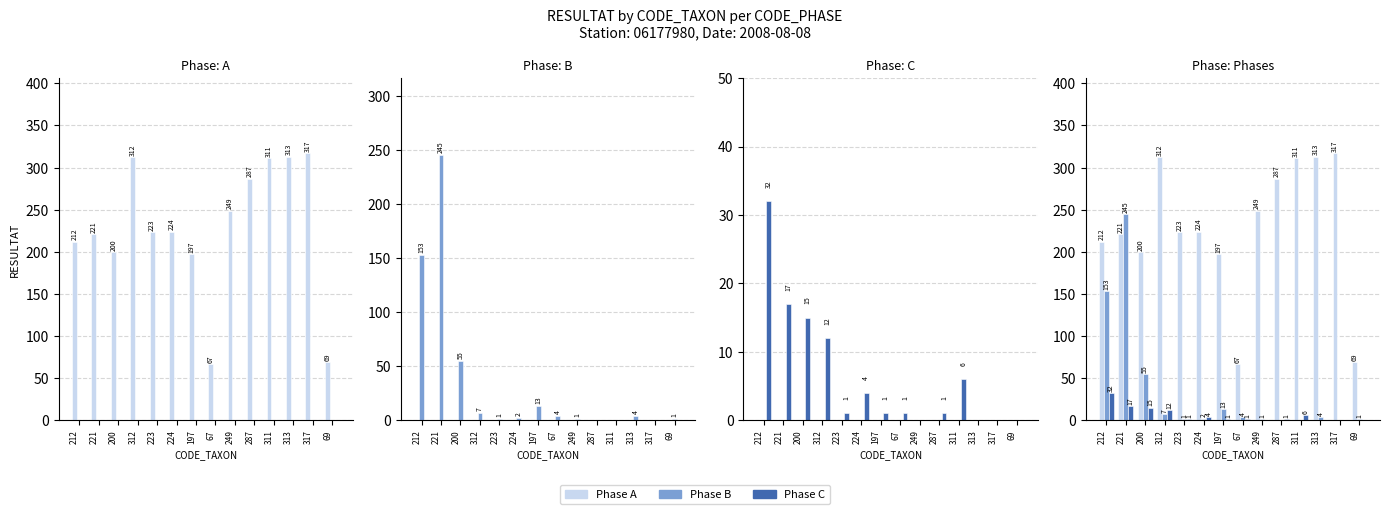

How many categories are shown in the chart?

14